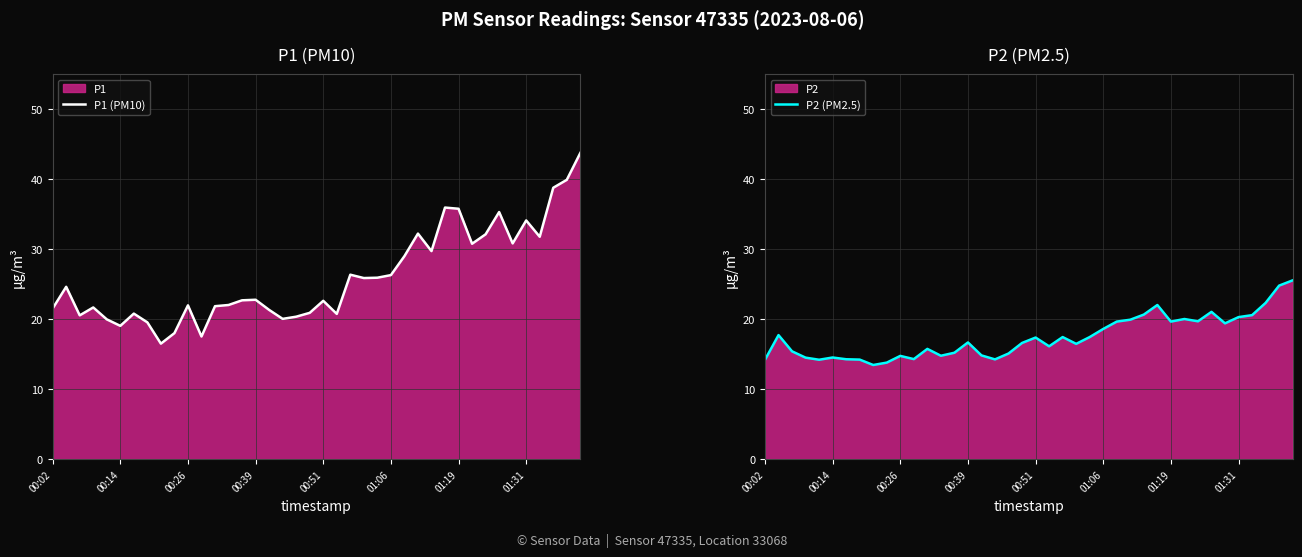

Is it true that P2 (PM2.5) equals 17.4 at 00:51?

True